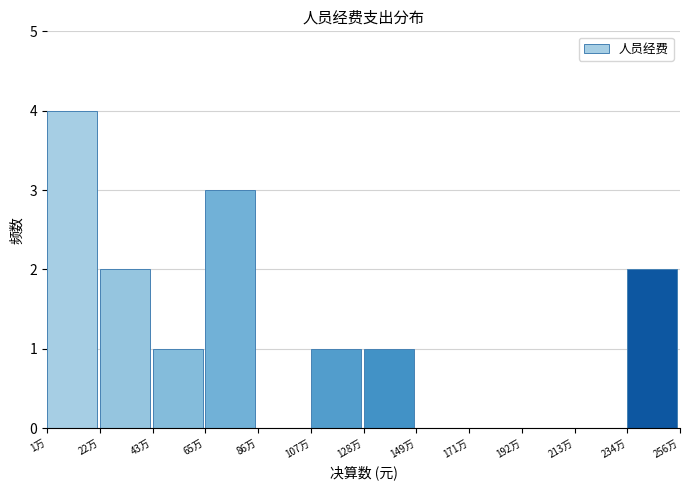

Reading left to right, extract all data points from this chart.

1万=4	22万=2	43万=1	65万=3	86万=0	107万=1	128万=1	149万=0	171万=0	192万=0	213万=0	234万=2